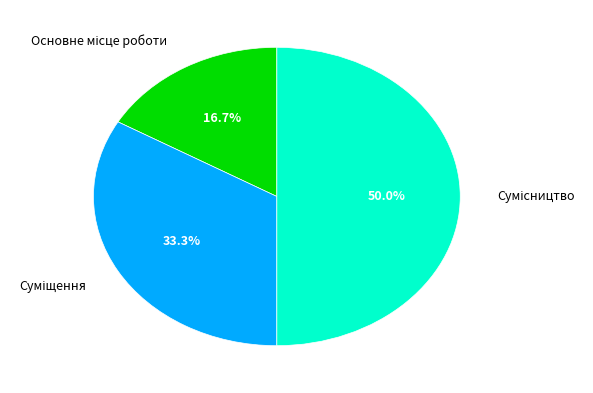

How many slices are in this pie chart?

3